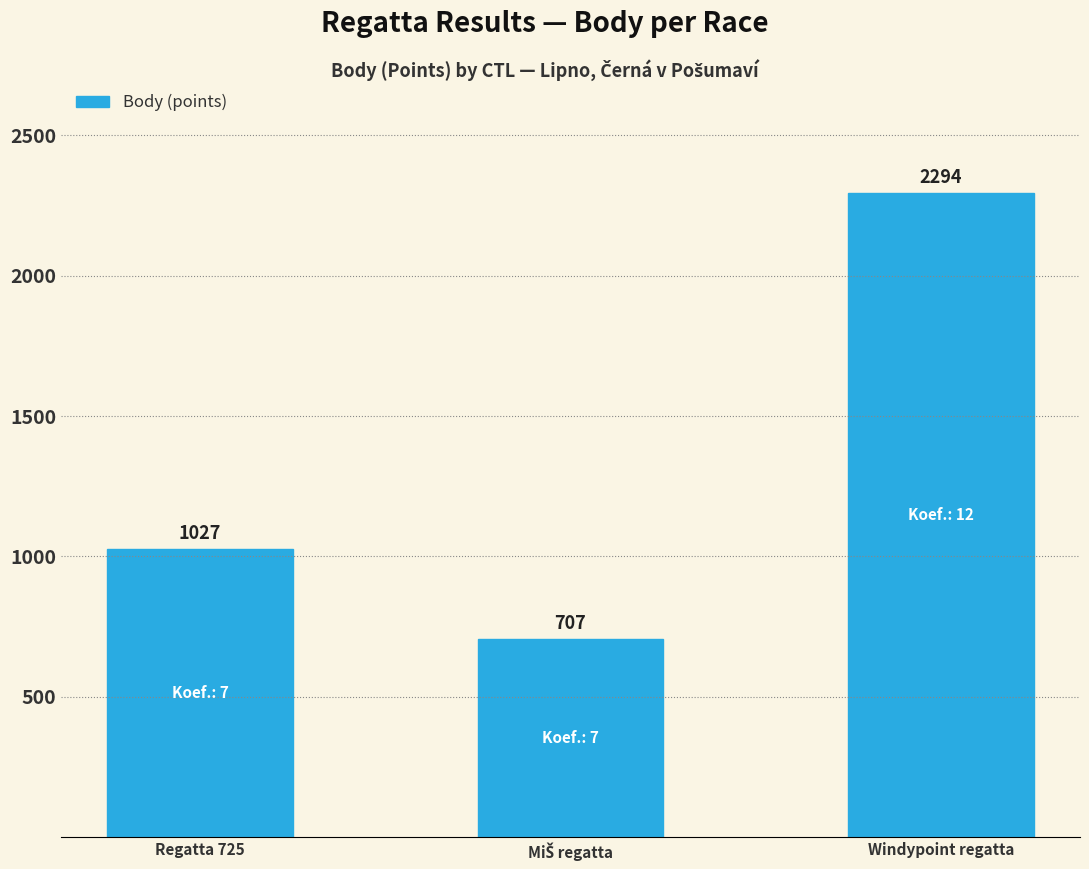

What is the sum of all values?

4028